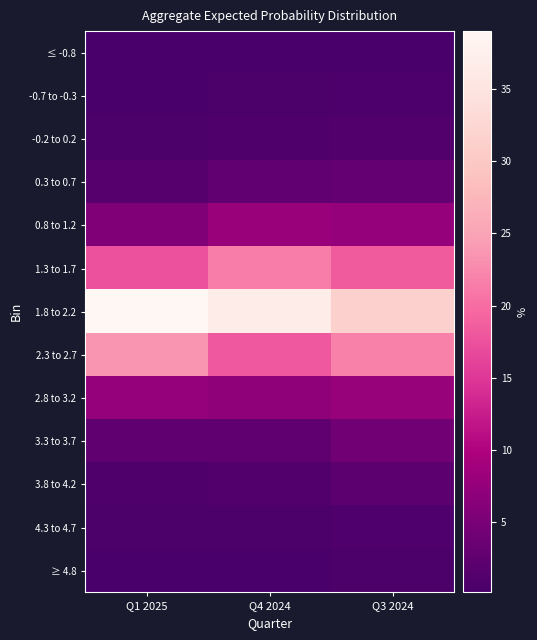

Which series has the largest total across all categories?

1.8 to 2.2